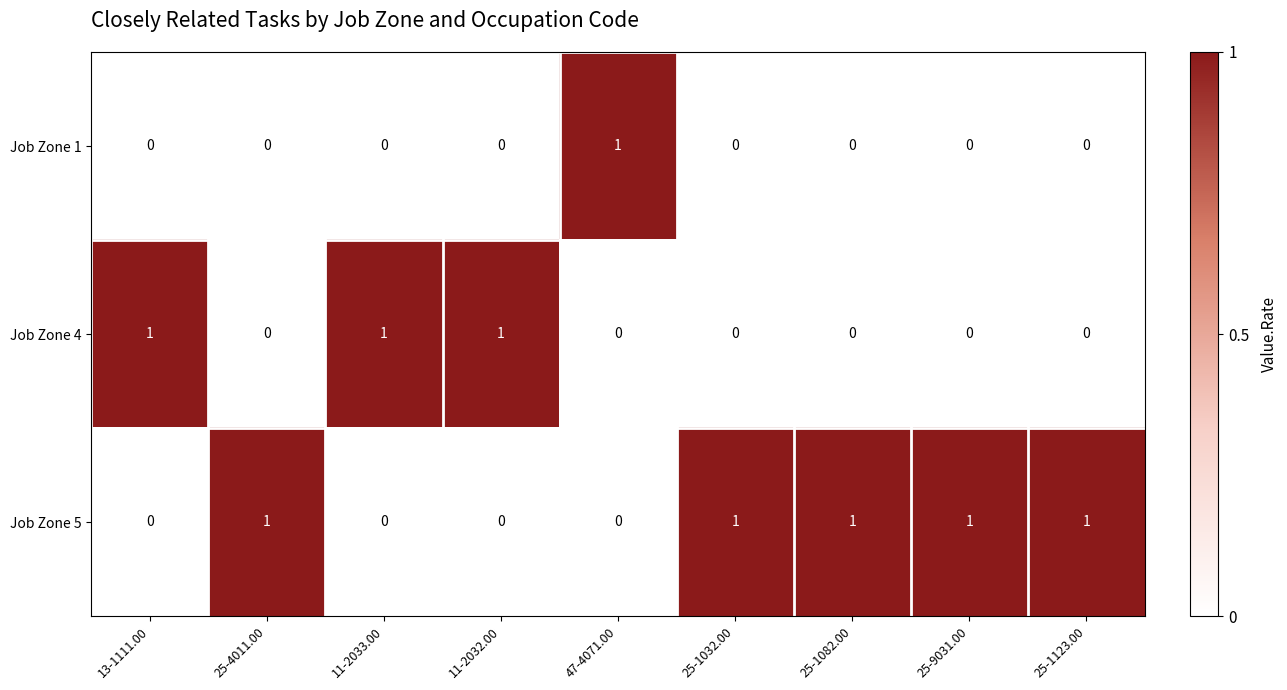

The value of Job Zone 4 at 25-9031.00 is -1. True or false?

False